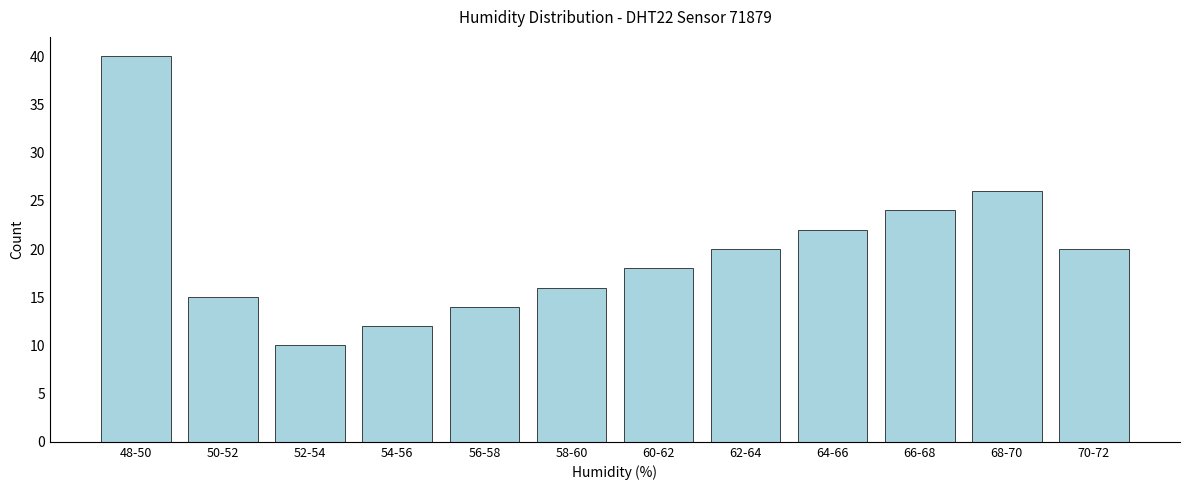

Reading left to right, extract all data points from this chart.

48-50=40	50-52=15	52-54=10	54-56=12	56-58=14	58-60=16	60-62=18	62-64=20	64-66=22	66-68=24	68-70=26	70-72=20